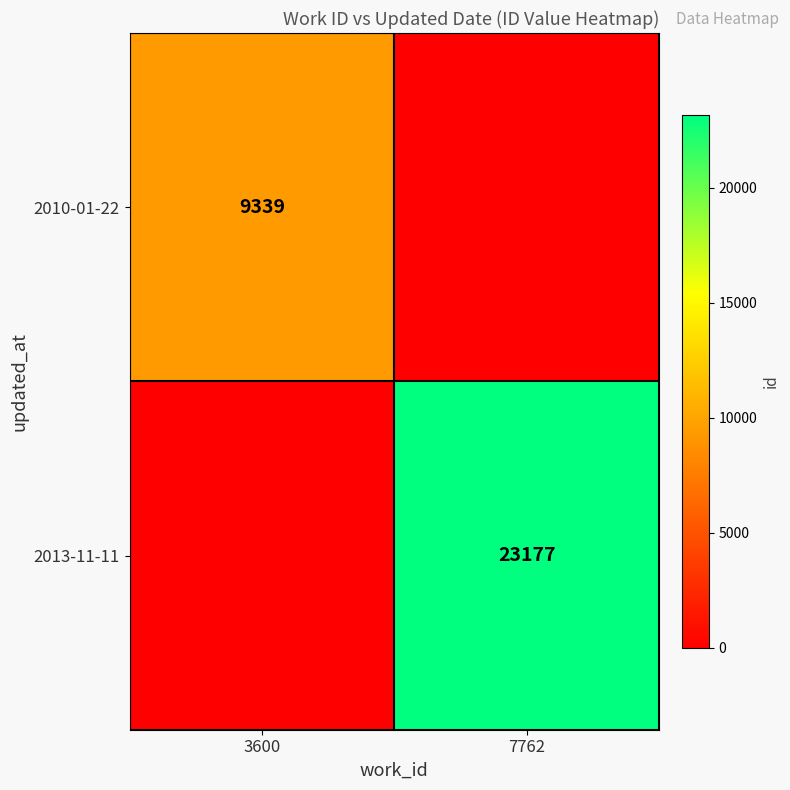

The value of 2010-01-22 at 3600 is 16653. True or false?

False